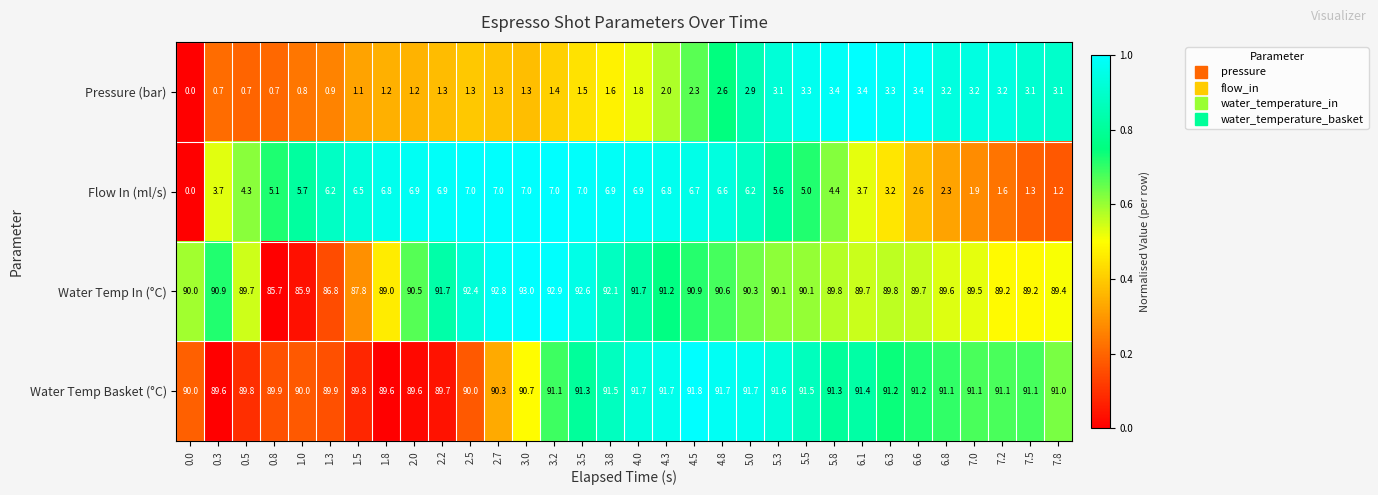

List the series in order of their peak value, lowest first.

Pressure (bar), Flow In (ml/s), Water Temp Basket (°C), Water Temp In (°C)